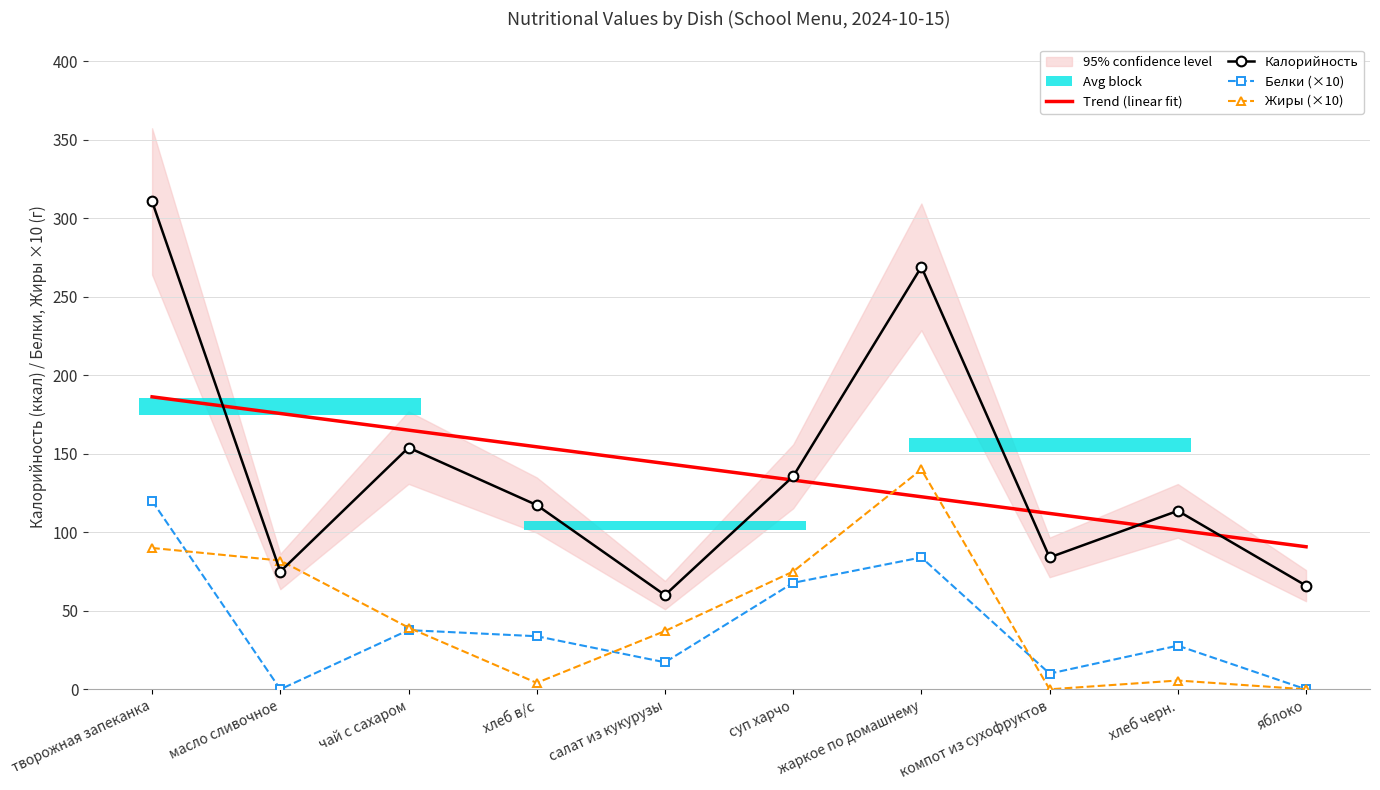

What is the difference between the highest and lowest values at хлеб в/с?

113.2